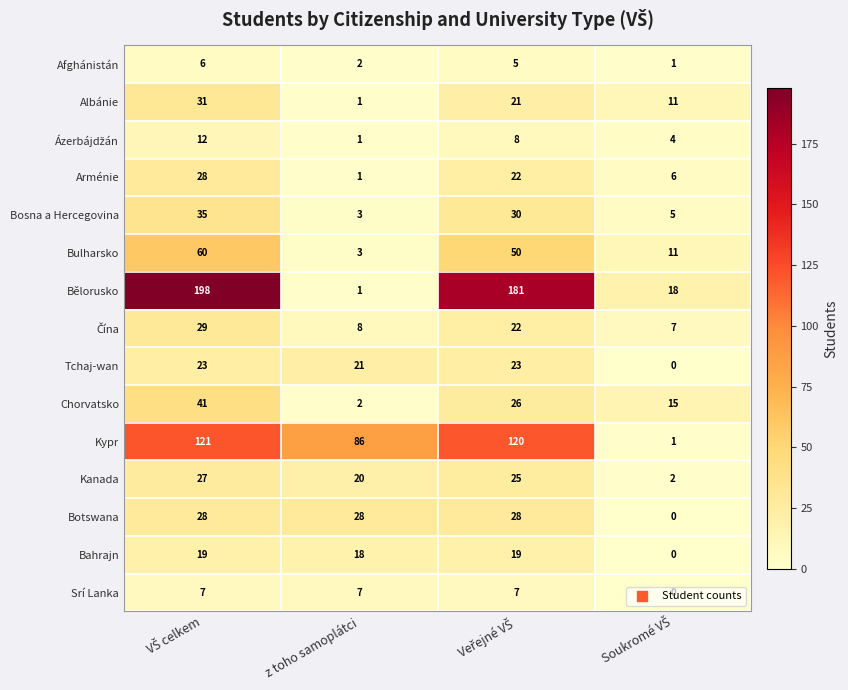

Which series has the largest total across all categories?

Bělorusko